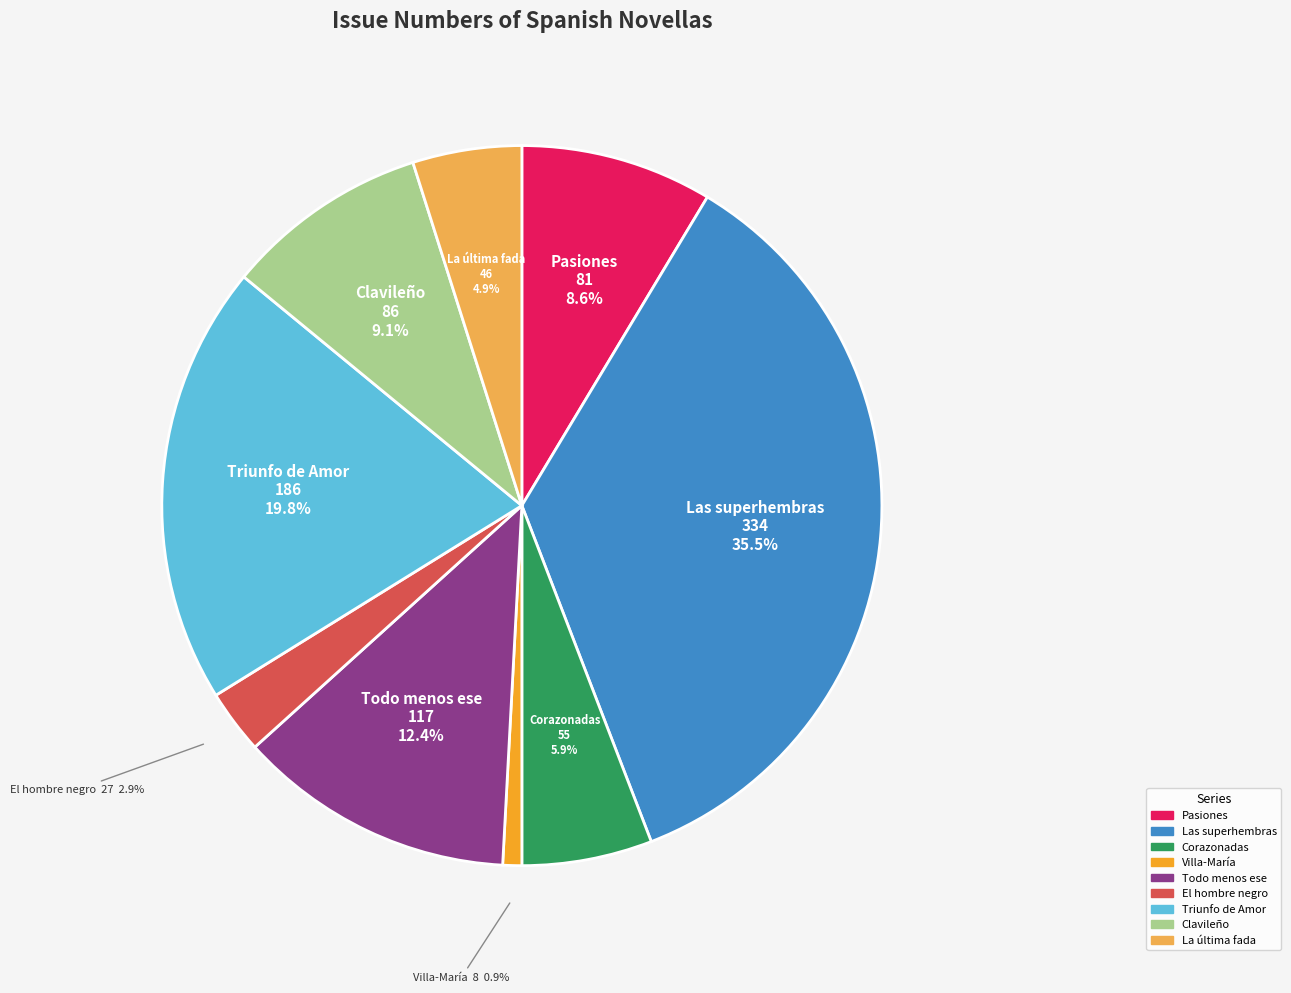

Approximately how many times larger is the value at Triunfo de Amor compared to Las superhembras?

0.6